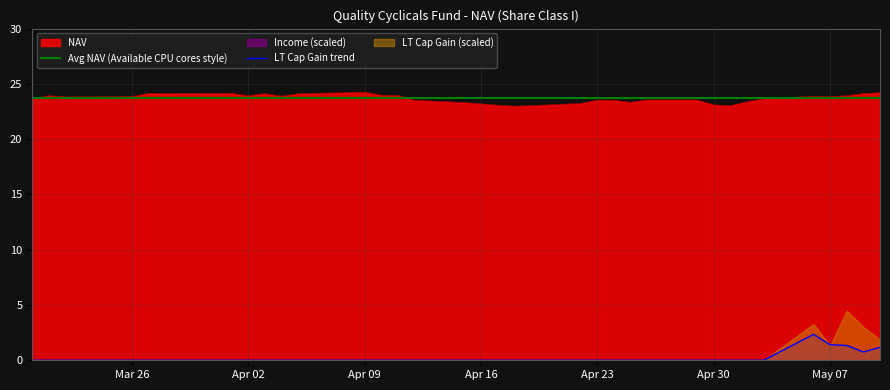

Which label corresponds to the smallest value in the chart?

05/03/2024